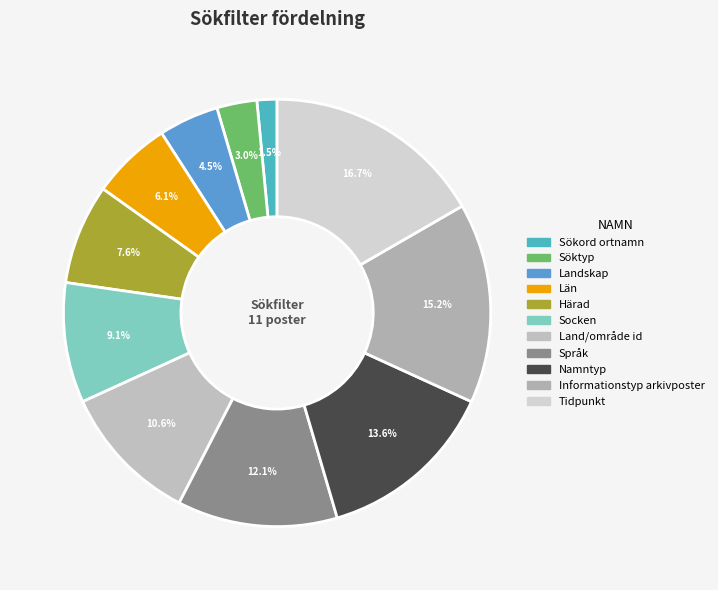

Rank the categories by value from lowest to highest.

Sökord ortnamn, Söktyp, Landskap, Län, Härad, Socken, Land/område id, Språk, Namntyp, Informationstyp arkivposter, Tidpunkt